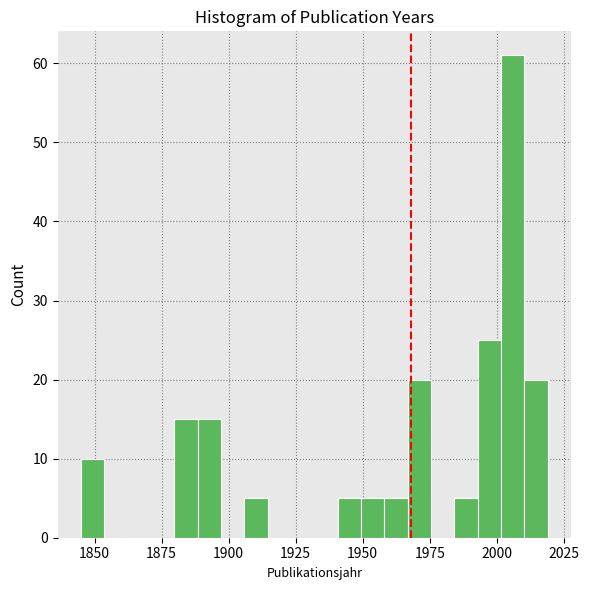

Read against the x-axis, roughly where is the centre of the tallest bar?

2005